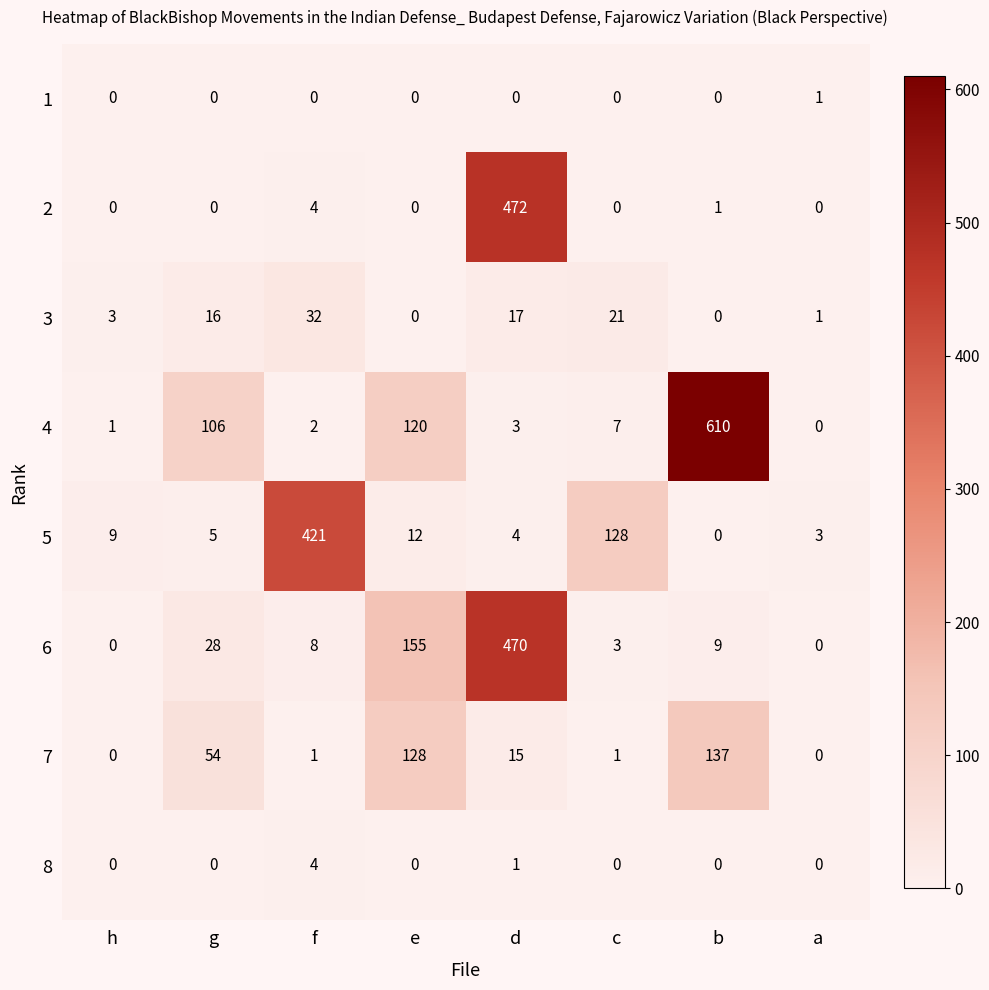

The value of 4 at a is 0. True or false?

True